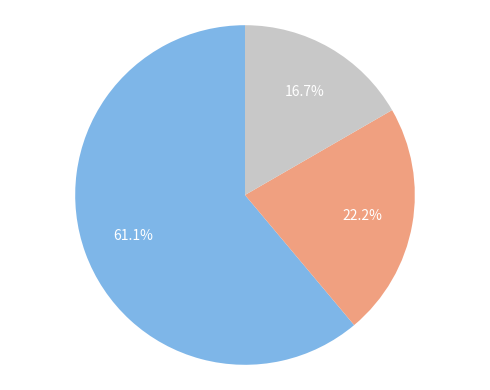

Is there any slice that represents more than half of the pie?

Yes